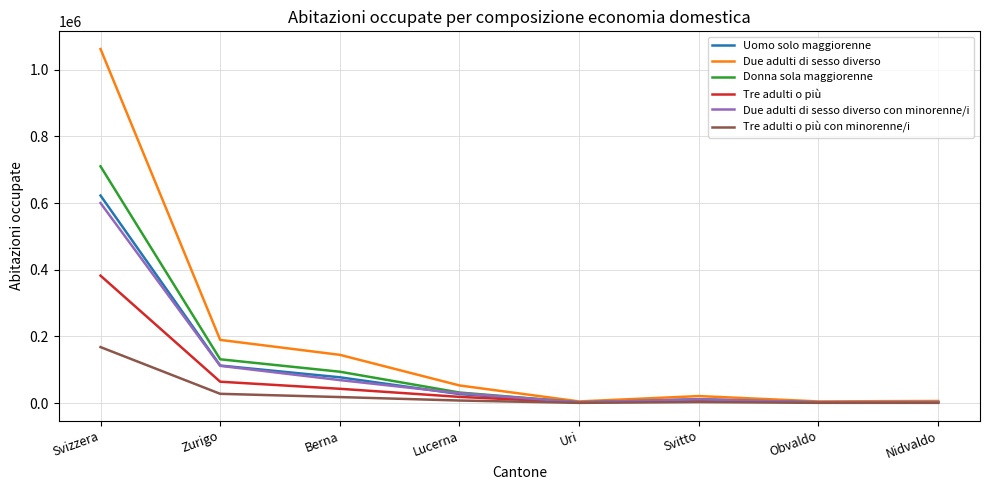

Between Berna and Svitto, which series saw the biggest shift?

Due adulti di sesso diverso